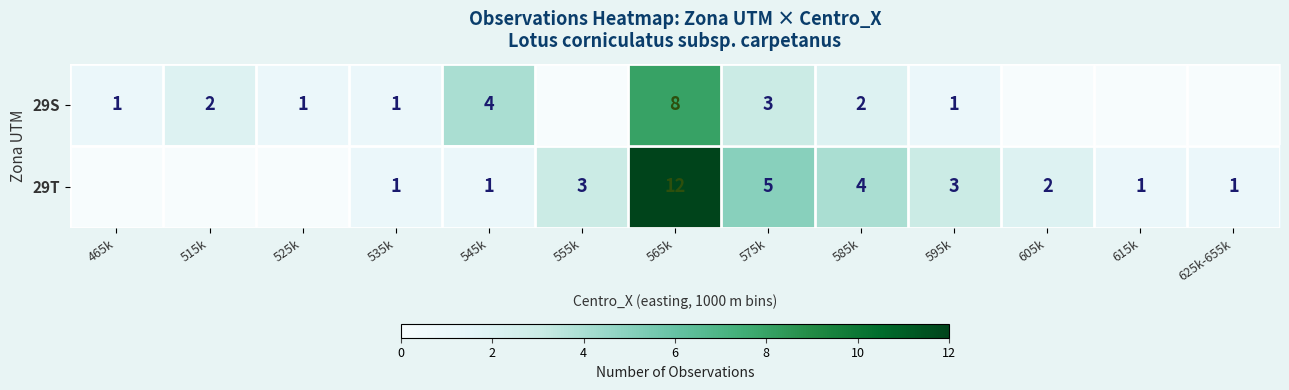

What is the spread (max minus min) of values at 555k?

3